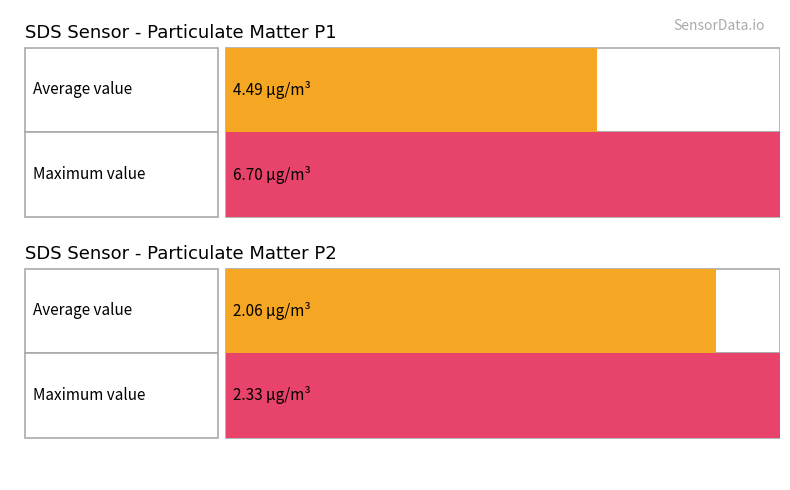

Is the value of SDS_P1 at -57 greater than the value of SDS_P2 at -56?

Yes